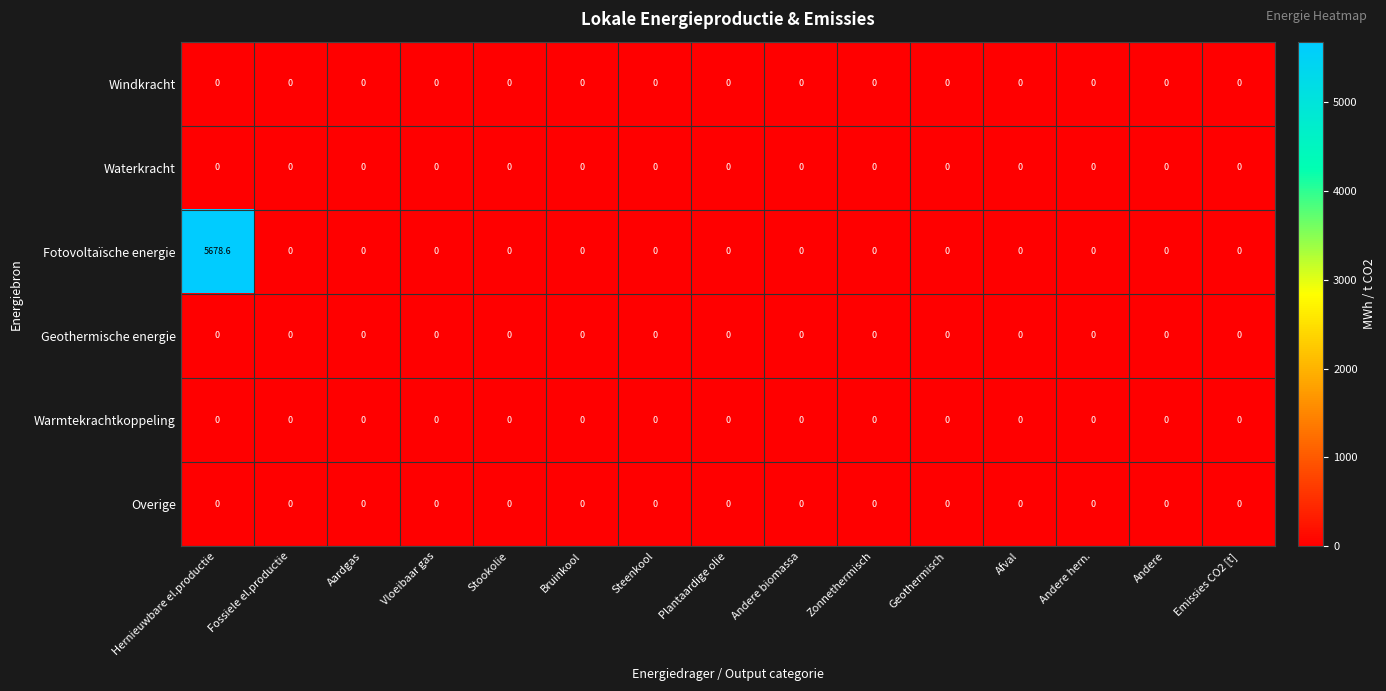

Which series has the largest total across all categories?

Fotovoltaïsche energie